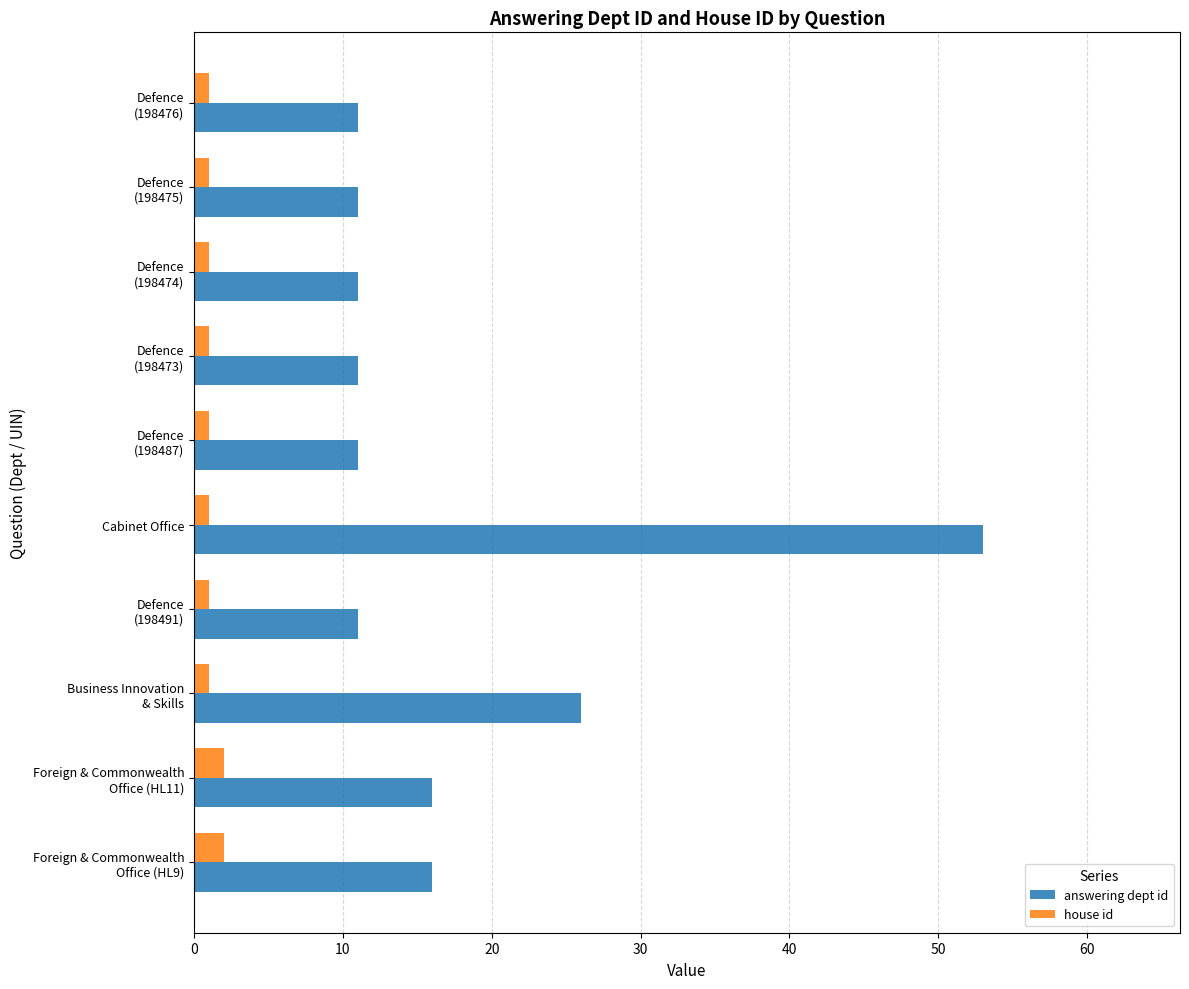

What is the difference between the second highest and minimum values in the answering dept id series?

15